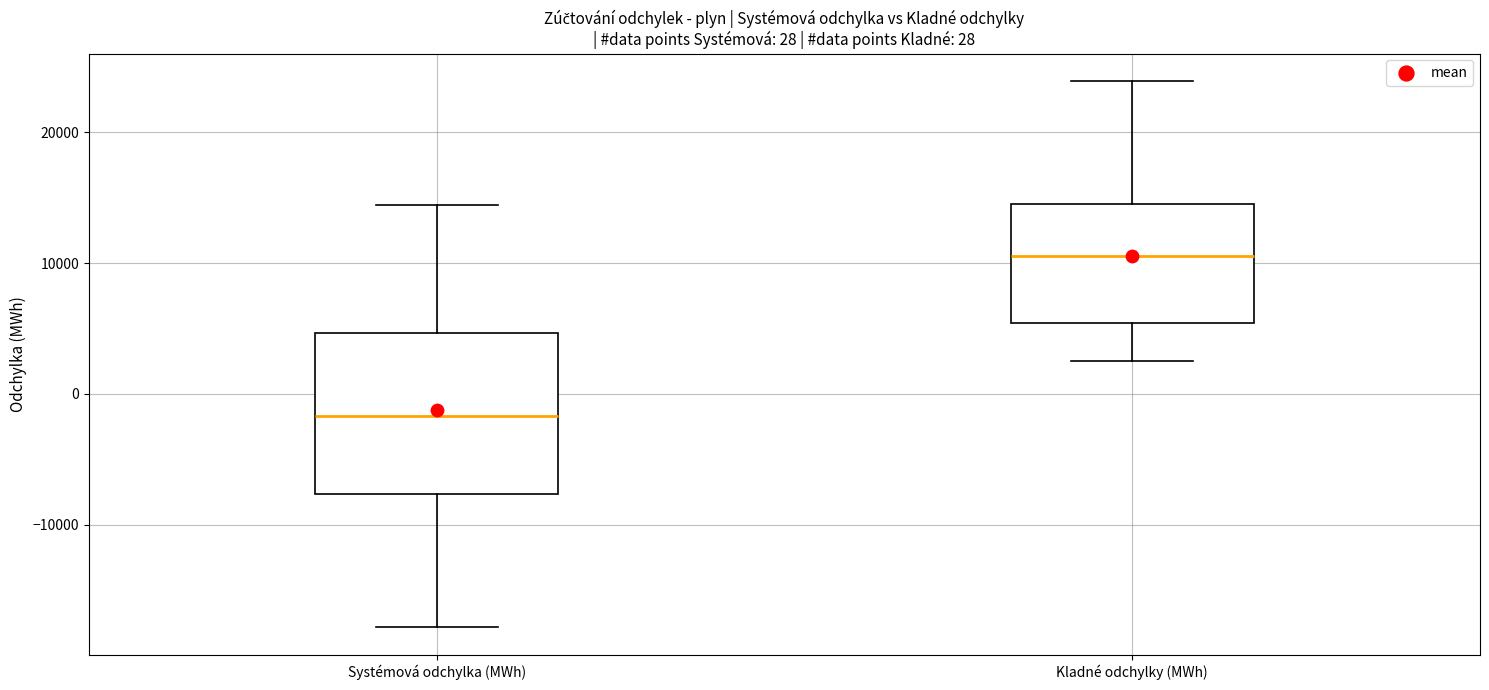

Which box has the lowest median line?

Systémová odchylka (MWh)